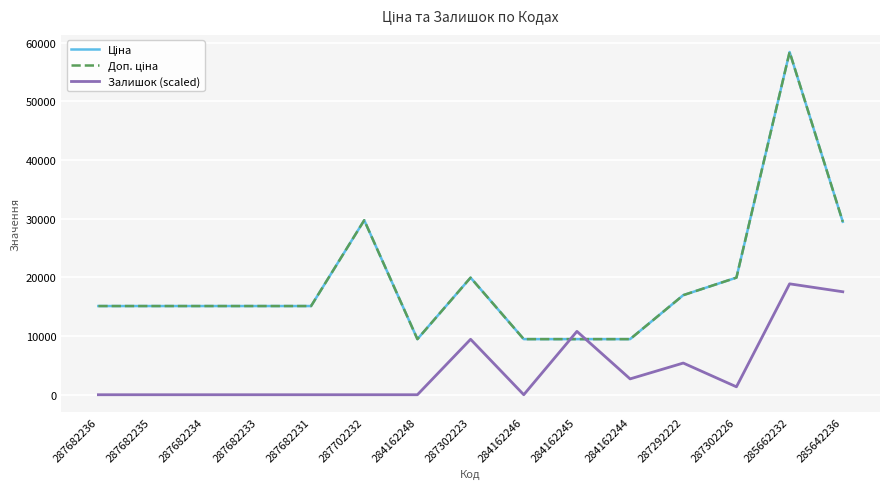

At which category does the chart reach its peak across all series?

285662232